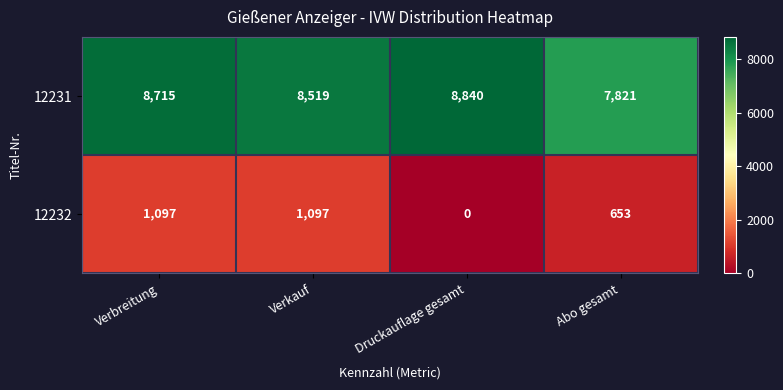

Rank the series at Verbreitung from lowest to highest value.

12232, 12231